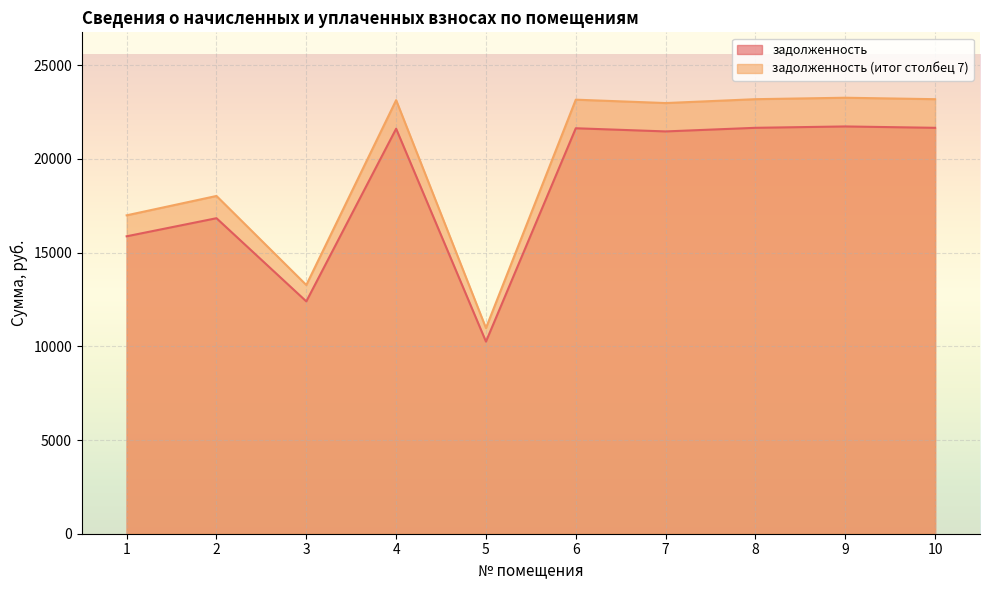

Reading left to right, what are all the values shown in this chart?

задолженность: 15871.0	16835.8	12397.7	21611.5	10251.0	21635.6	21466.8	21659.8	21732.1	21659.8
задолженность (итог столбец 7): 16990.2	18023.1	13272.0	23135.6	10973.9	23161.4	22980.7	23187.3	23264.7	23187.3